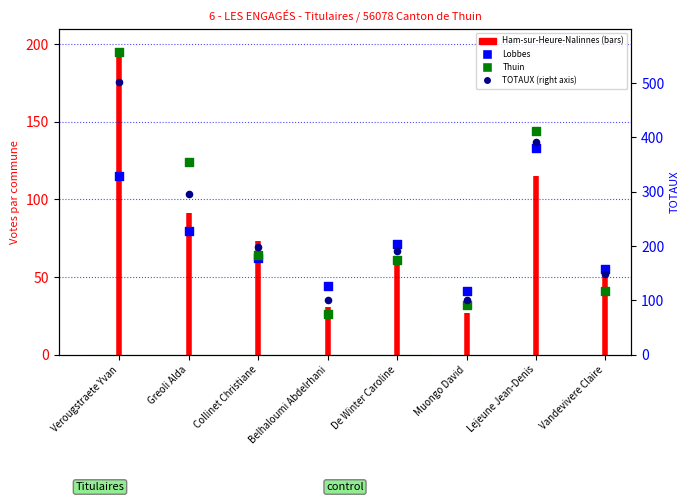

At how many categories does at least one series exceed 440?

1